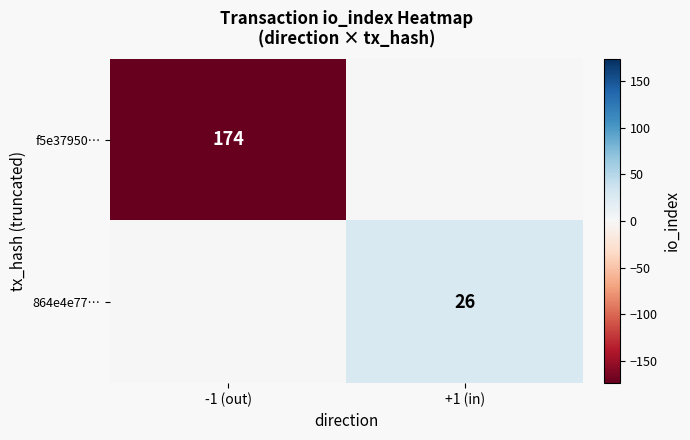

True or false: 864e4e77… has a value of 12 at +1 (in).

False